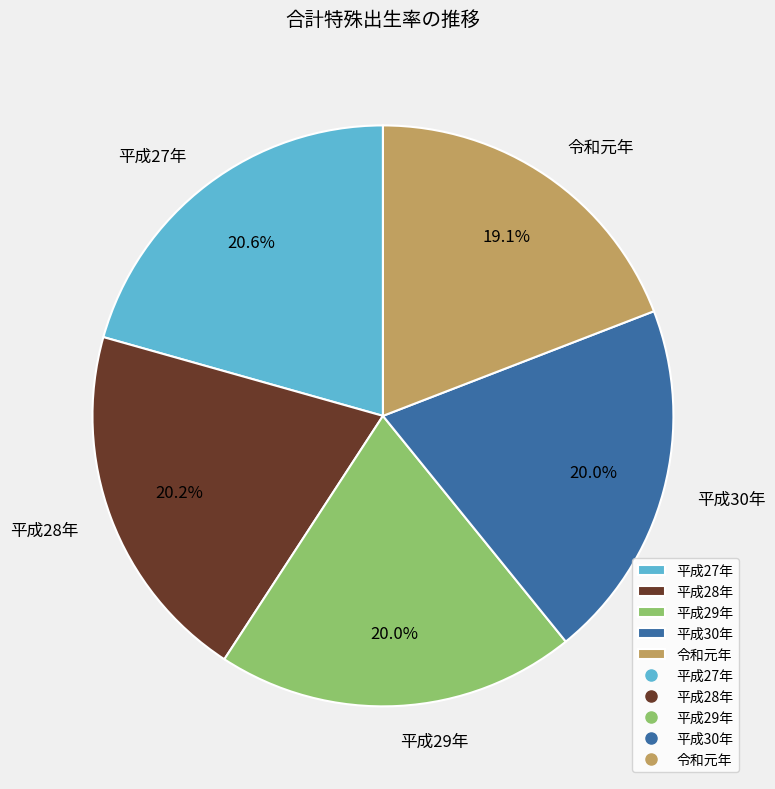

To the nearest percent, what portion does 平成28年 represent?

20%